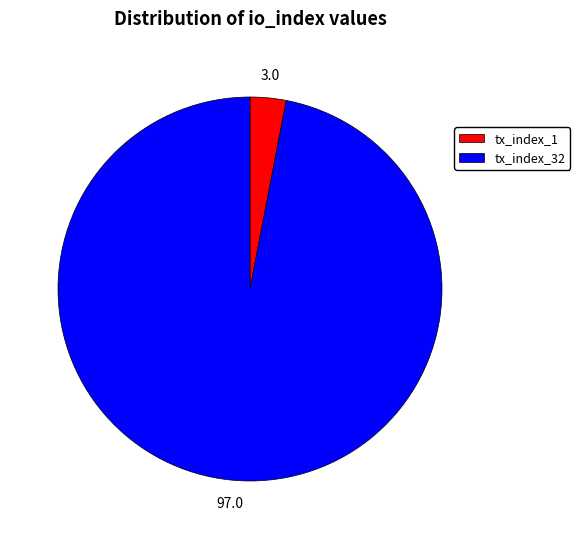

Between tx_index_32 and tx_index_1, which is larger?

tx_index_32